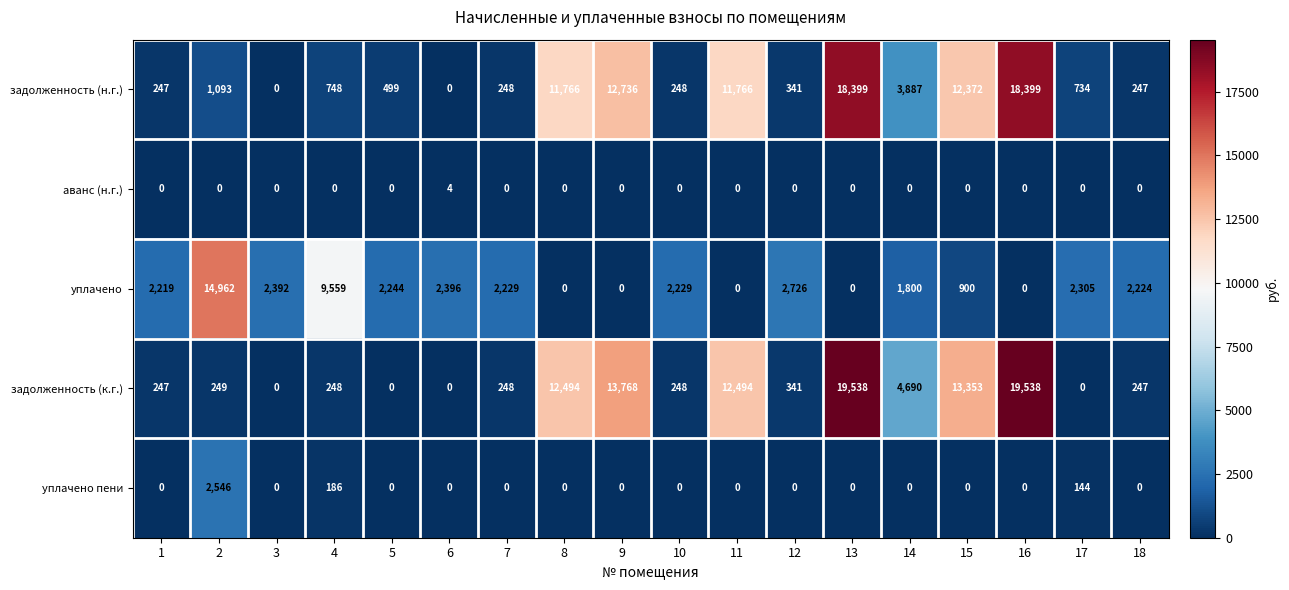

Which series has the largest total across all categories?

задолженность (к.г.)